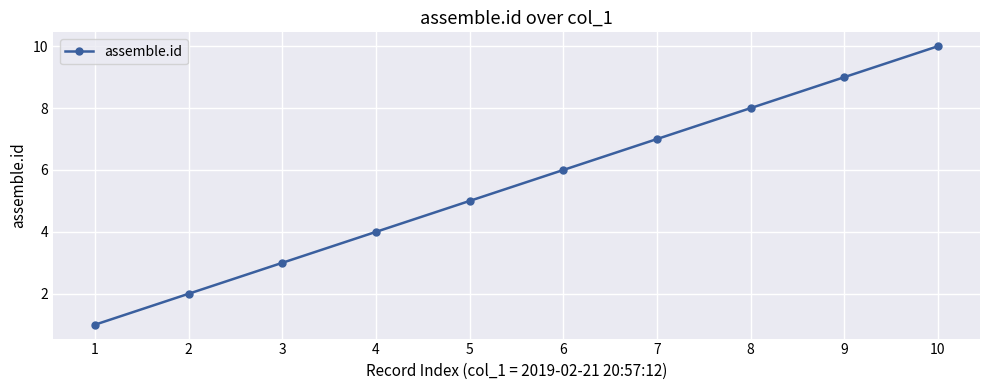

Which category has the lowest value across all series?

1